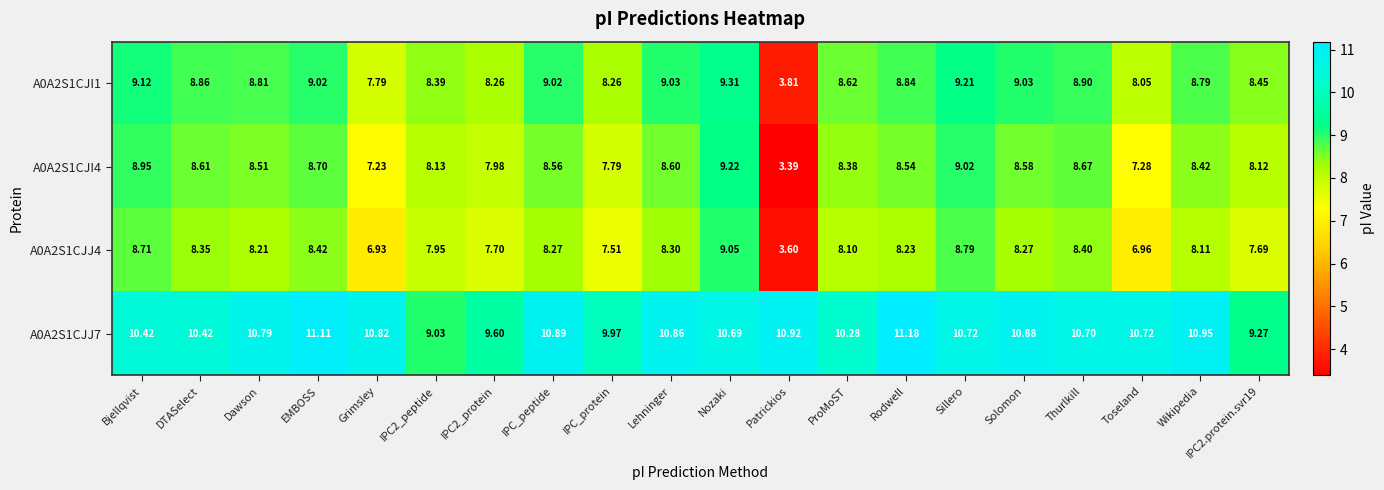

Which series changed the most between Solomon and IPC2.protein.svr19?

A0A2S1CJJ7